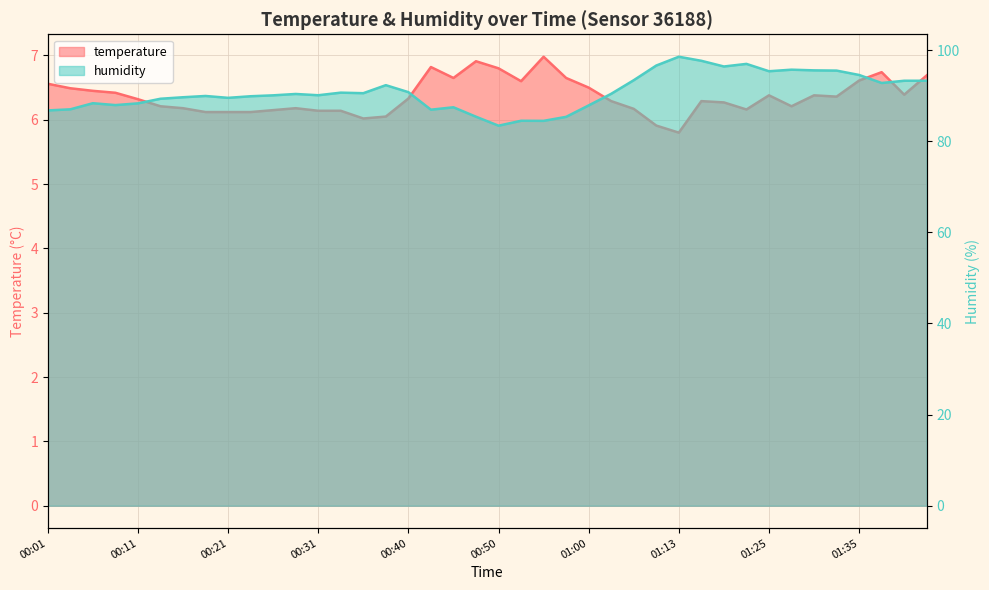

What is the total value across all series at 00:23?

96.0